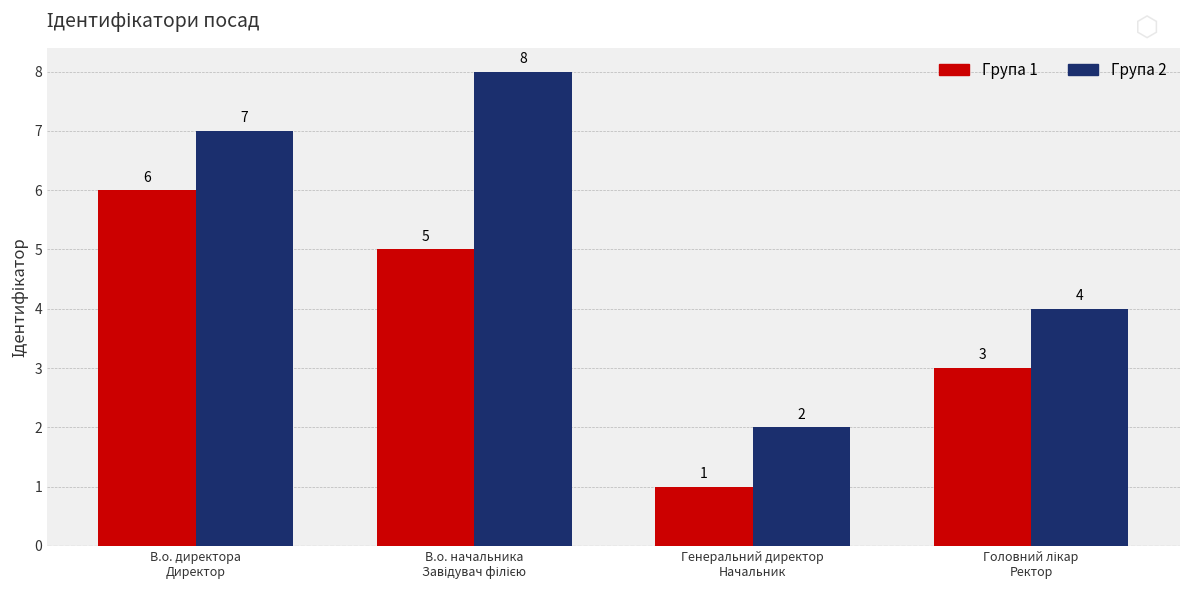

Does the chart contain stacked bars?

No